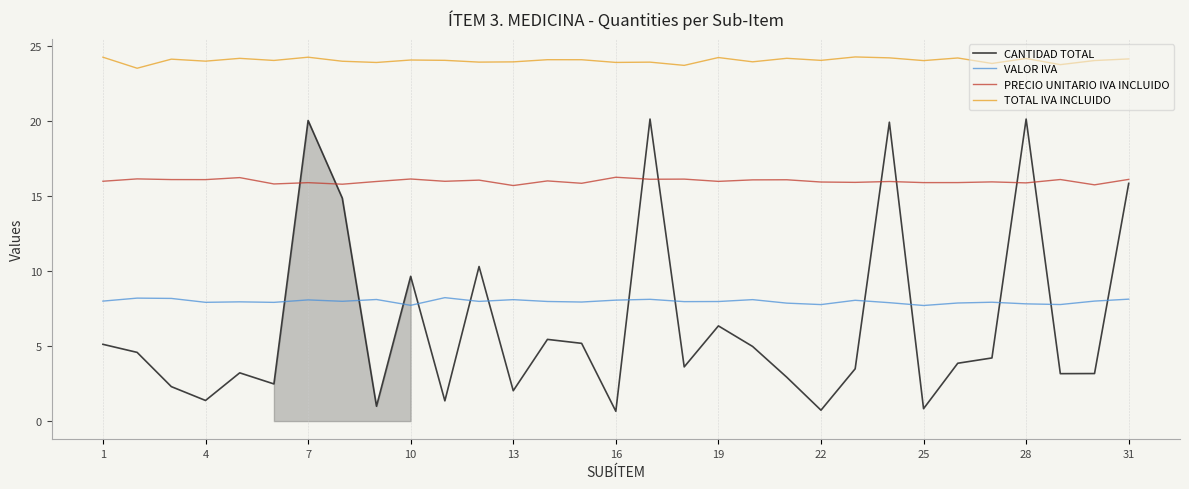

The value of CANTIDAD TOTAL at 20 is 2.9. True or false?

True